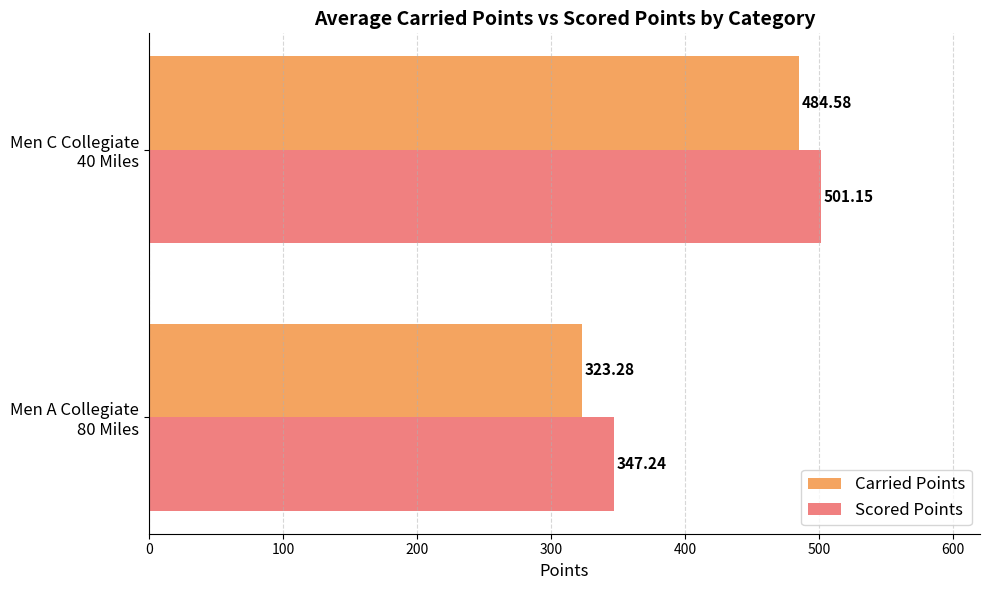

What is the average value of the Scored Points series?

424.2